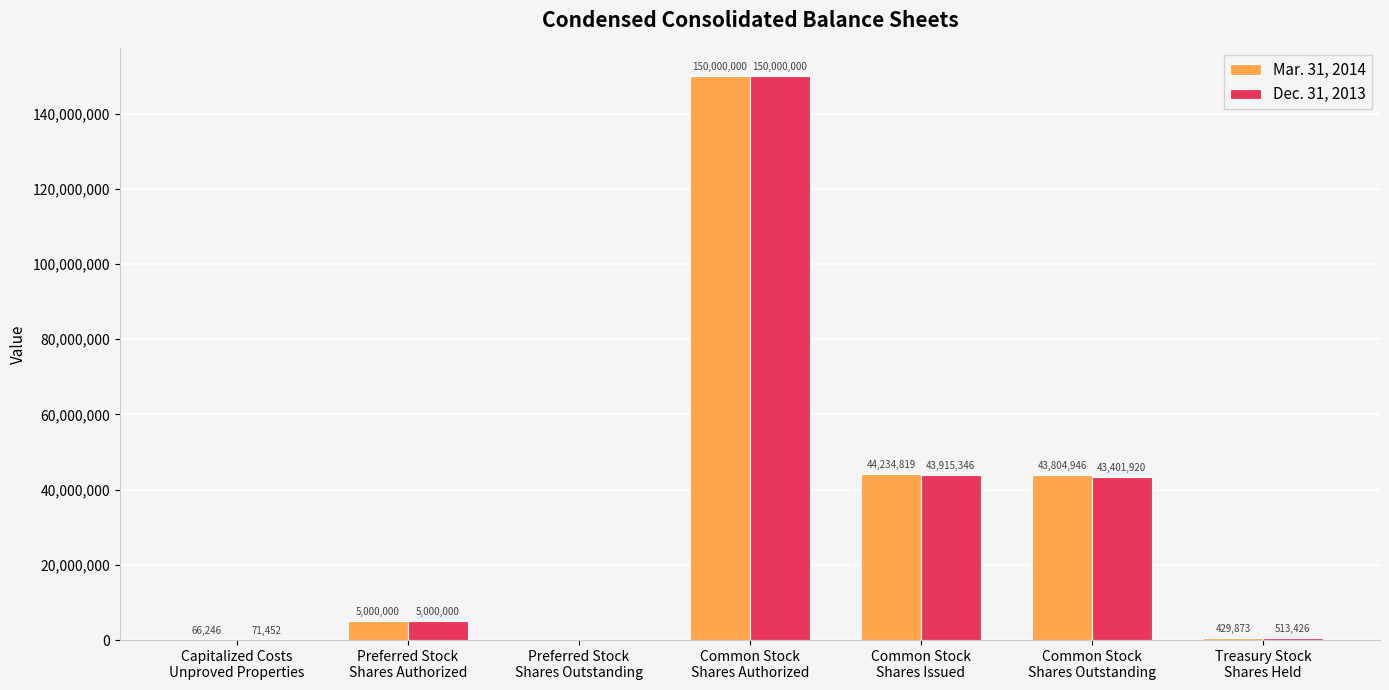

Reading left to right, extract all data points from this chart.

Mar. 31, 2014: Capitalized Costs
Unproved Properties=66246	Preferred Stock
Shares Authorized=5000000	Preferred Stock
Shares Outstanding=0	Common Stock
Shares Authorized=150000000	Common Stock
Shares Issued=44234819	Common Stock
Shares Outstanding=43804946	Treasury Stock
Shares Held=429873
Dec. 31, 2013: Capitalized Costs
Unproved Properties=71452	Preferred Stock
Shares Authorized=5000000	Preferred Stock
Shares Outstanding=0	Common Stock
Shares Authorized=150000000	Common Stock
Shares Issued=43915346	Common Stock
Shares Outstanding=43401920	Treasury Stock
Shares Held=513426